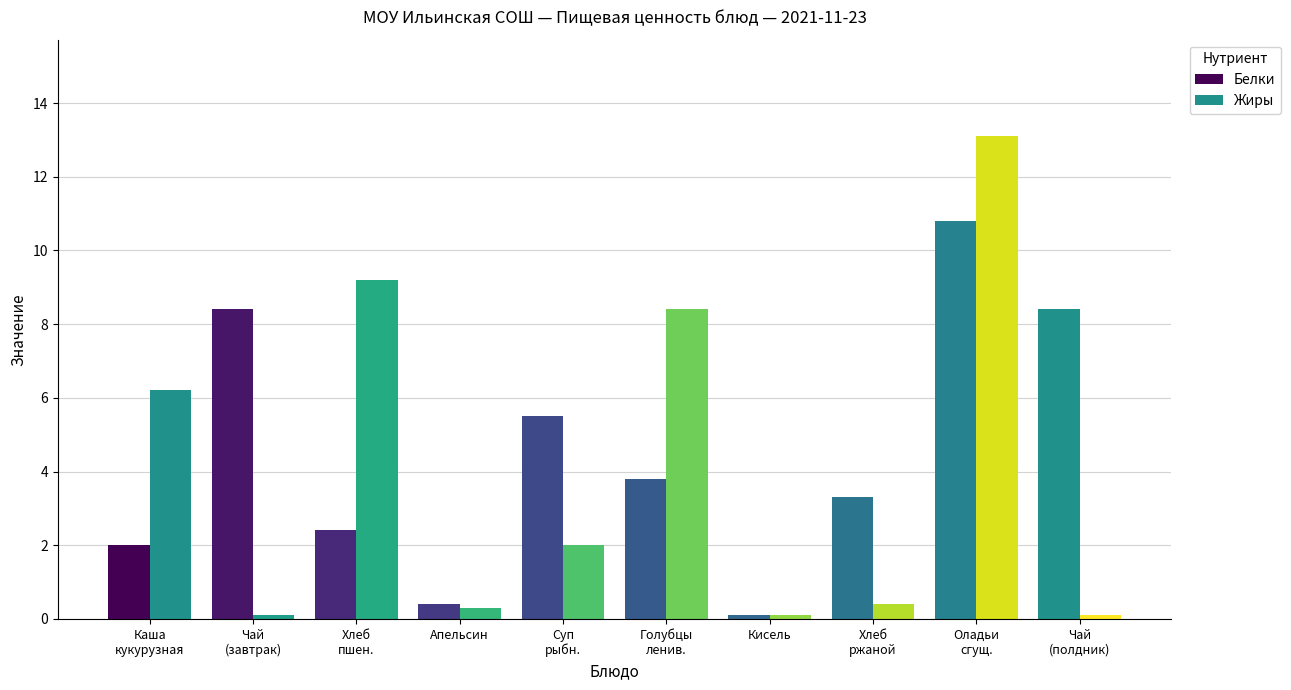

How many series are shown in this chart?

2